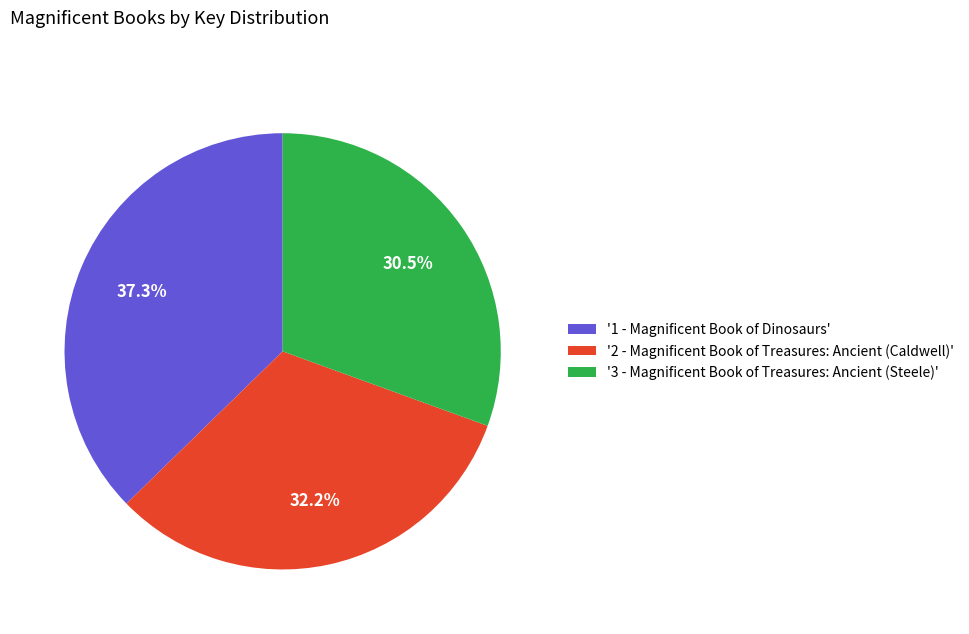

Count the number of slices in the pie.

3